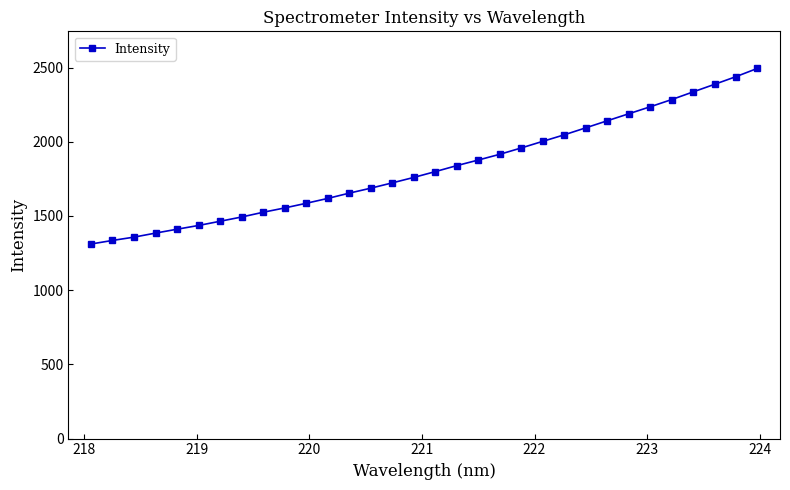

What is the value of the 24th point from the left?

2093.5